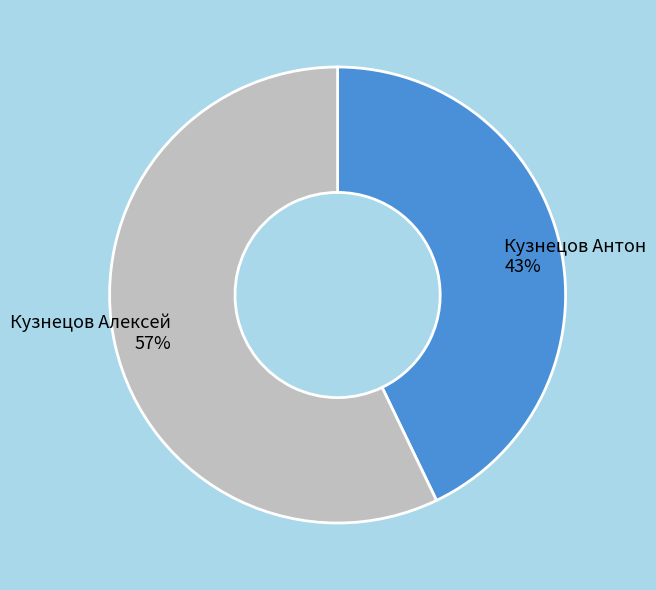

Is it true that Кузнецов Алексей is 57% of the pie?

True